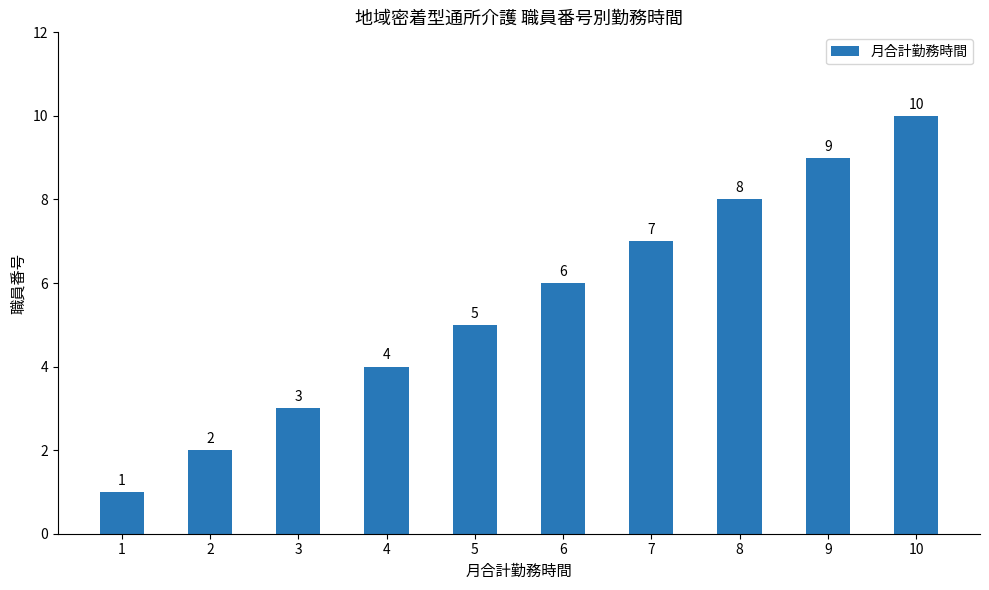

Rank the categories by value from highest to lowest.

10, 9, 8, 7, 6, 5, 4, 3, 2, 1